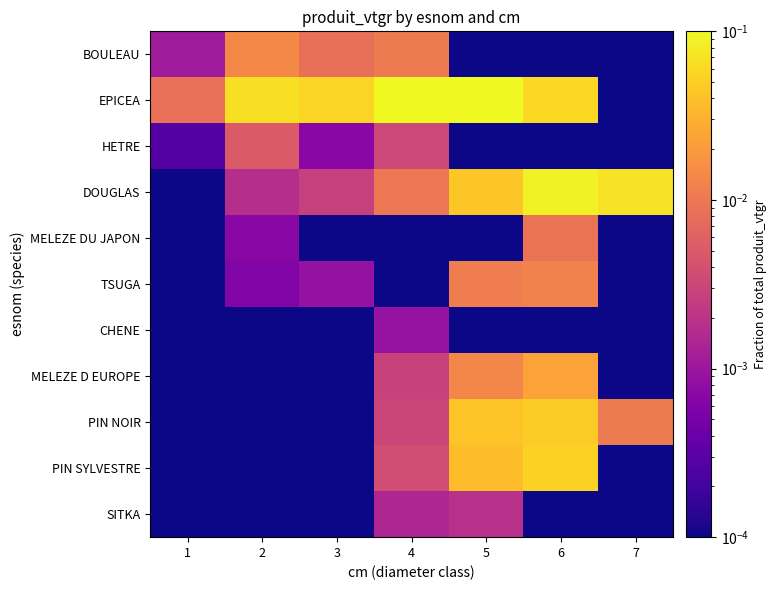

Which has a higher value, 6 or 4?

4